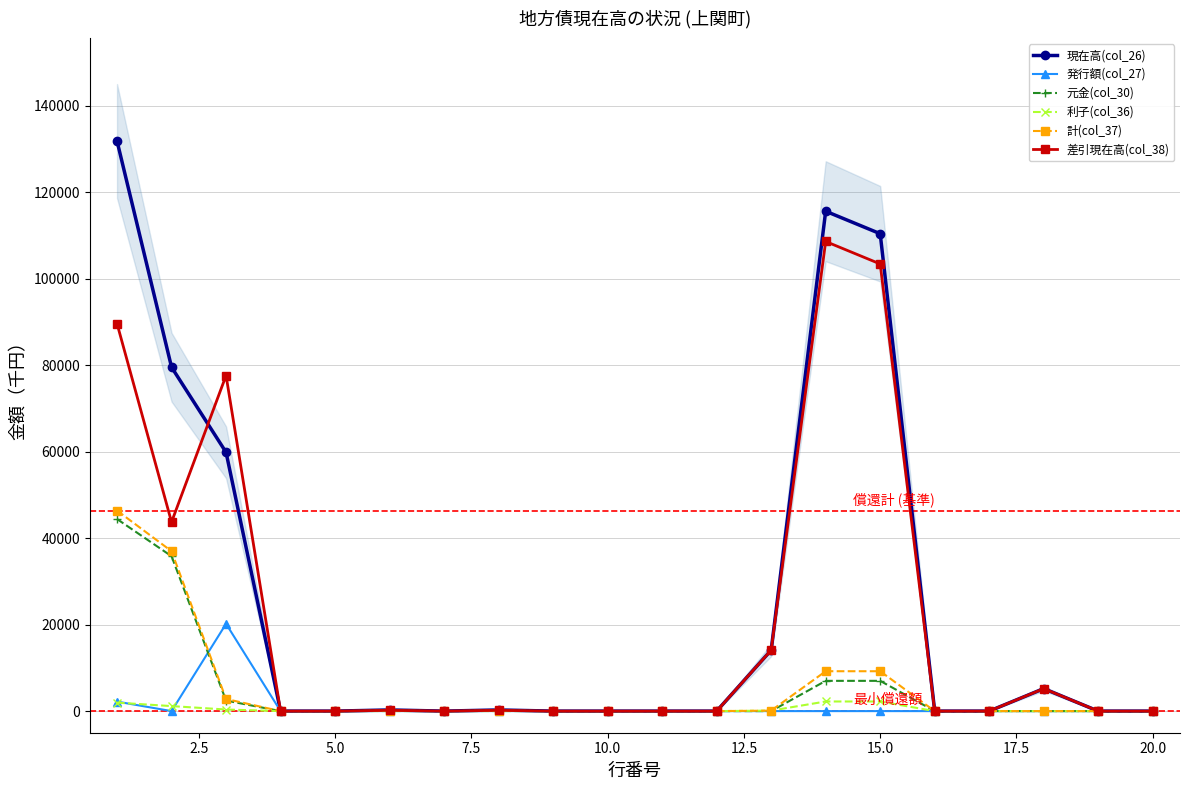

What is the sum of all 計(col_37) values?

104933